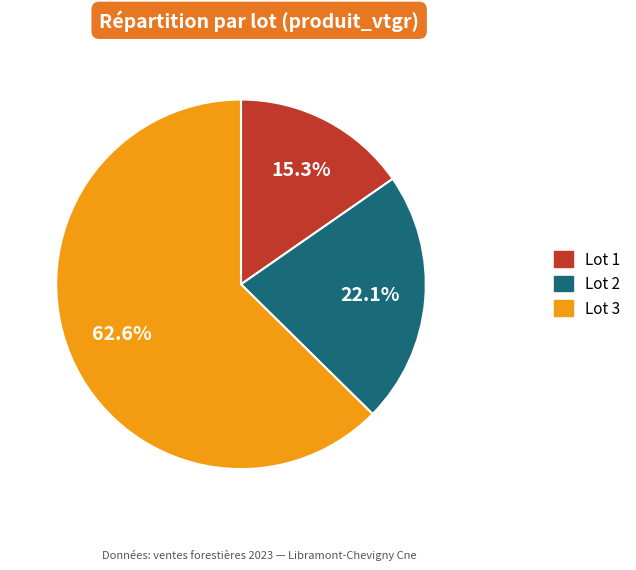

Which category has the biggest portion of the pie?

Lot 3